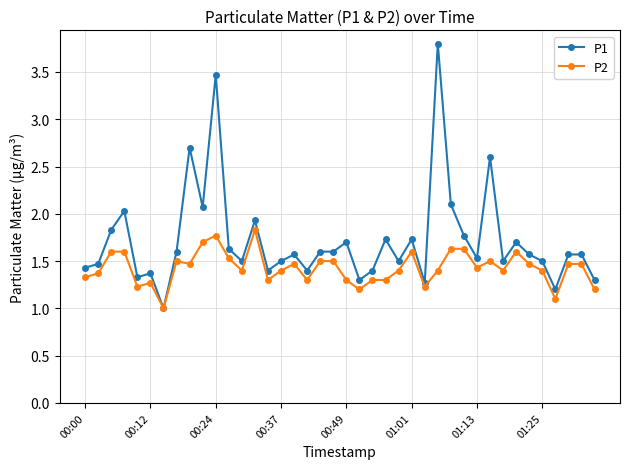

What is the highest value of the P2 series?

1.8